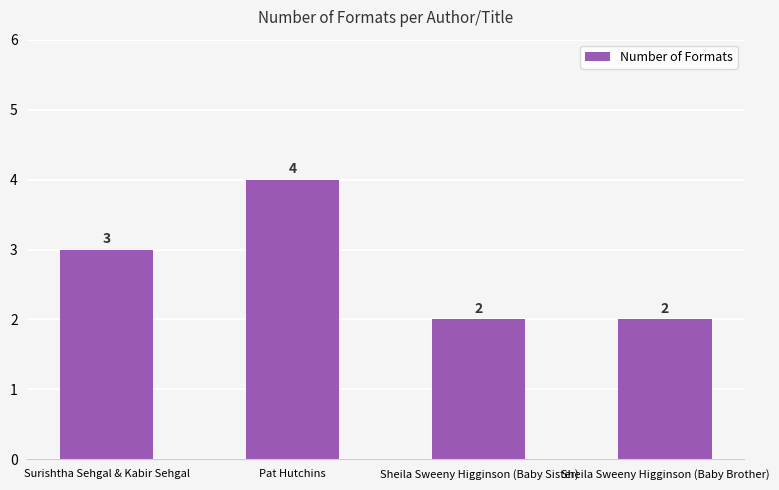

What is the sum of all values?

11